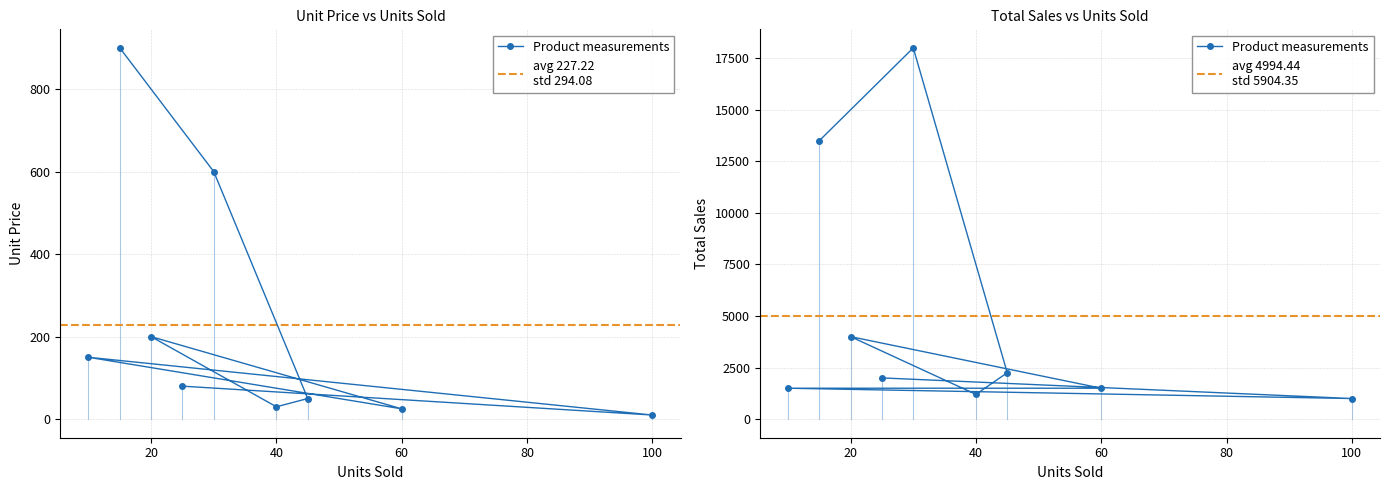

How many lines are shown in the chart?

2